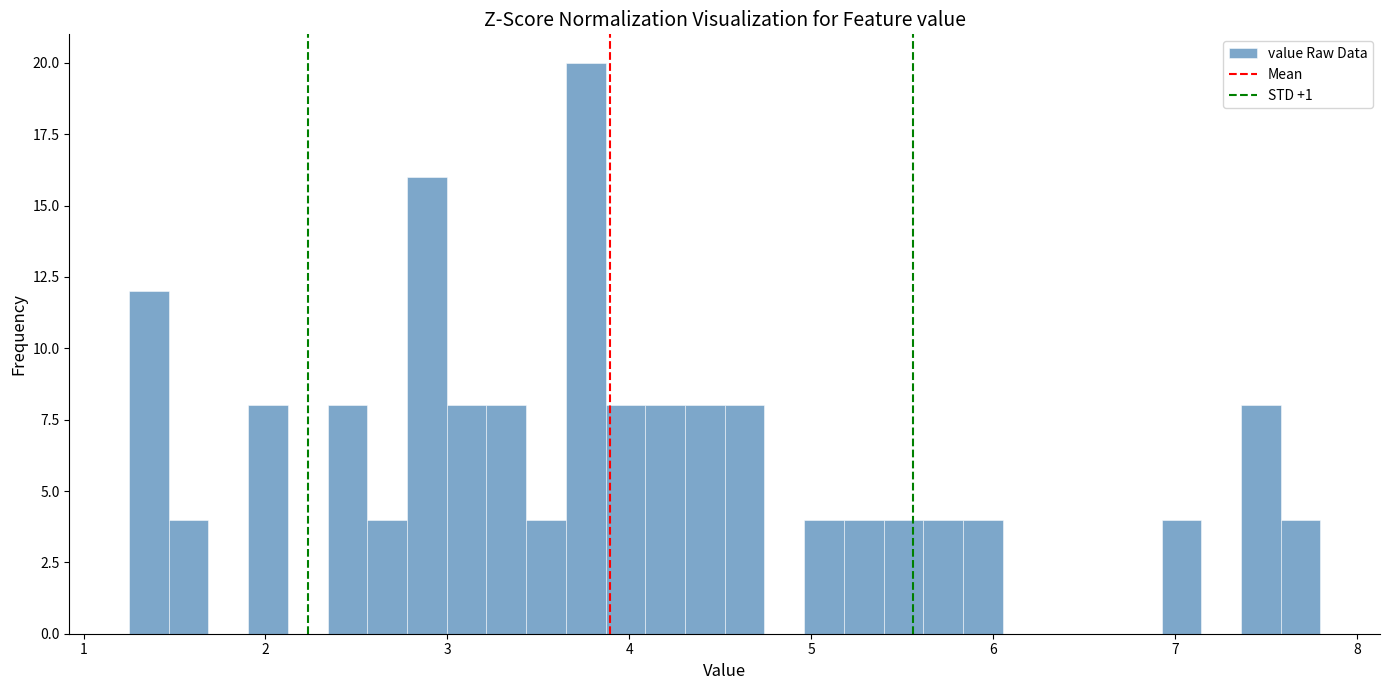

Read against the x-axis, roughly where is the centre of the tallest bar?

3.8